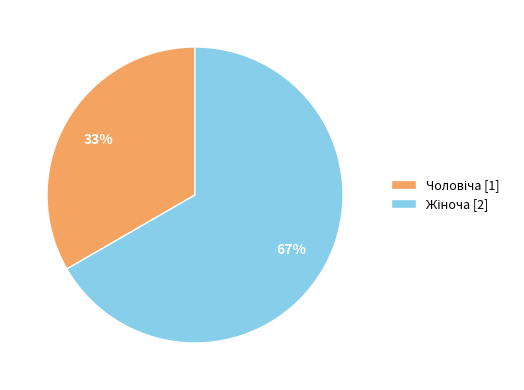

Does any single category account for the majority?

Yes